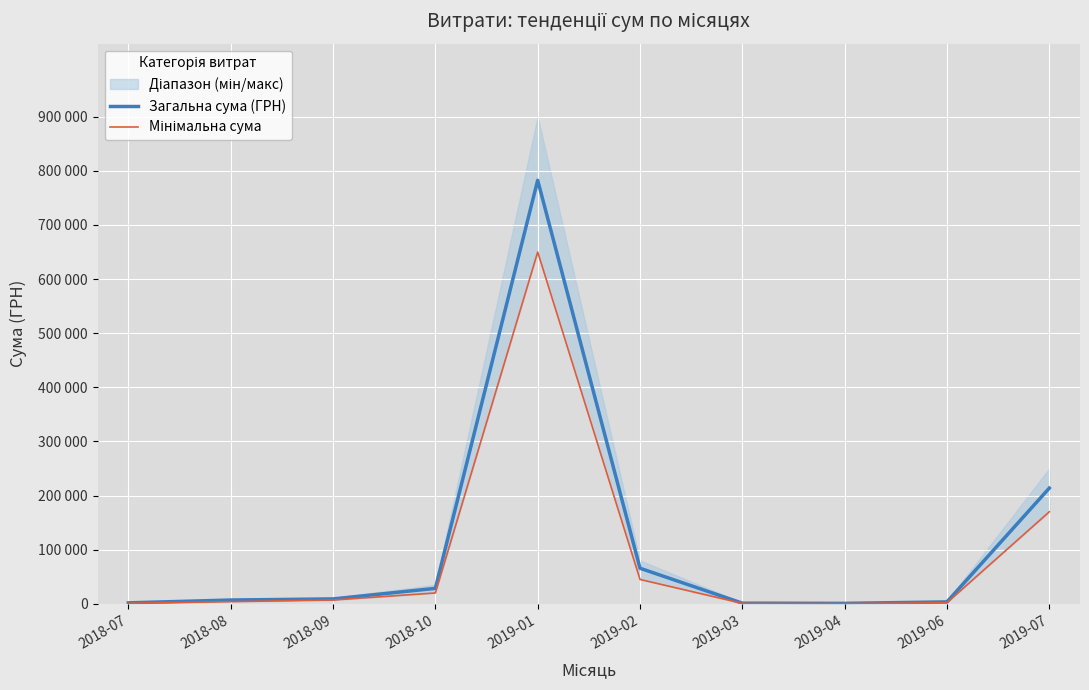

Is it true that Загальна сума (ГРН) equals 1398.3 at 2019-04?

False